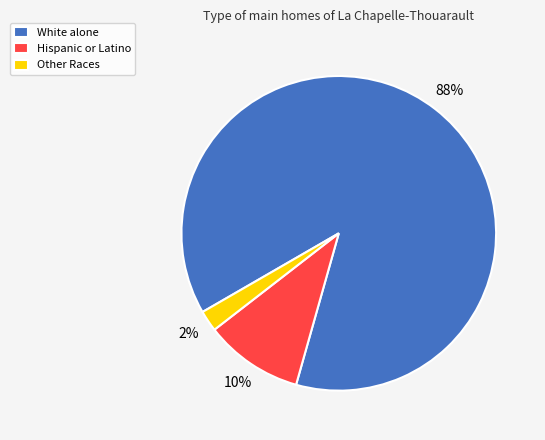

Combined, do Hispanic or Latino and Other Races account for over 50%?

No